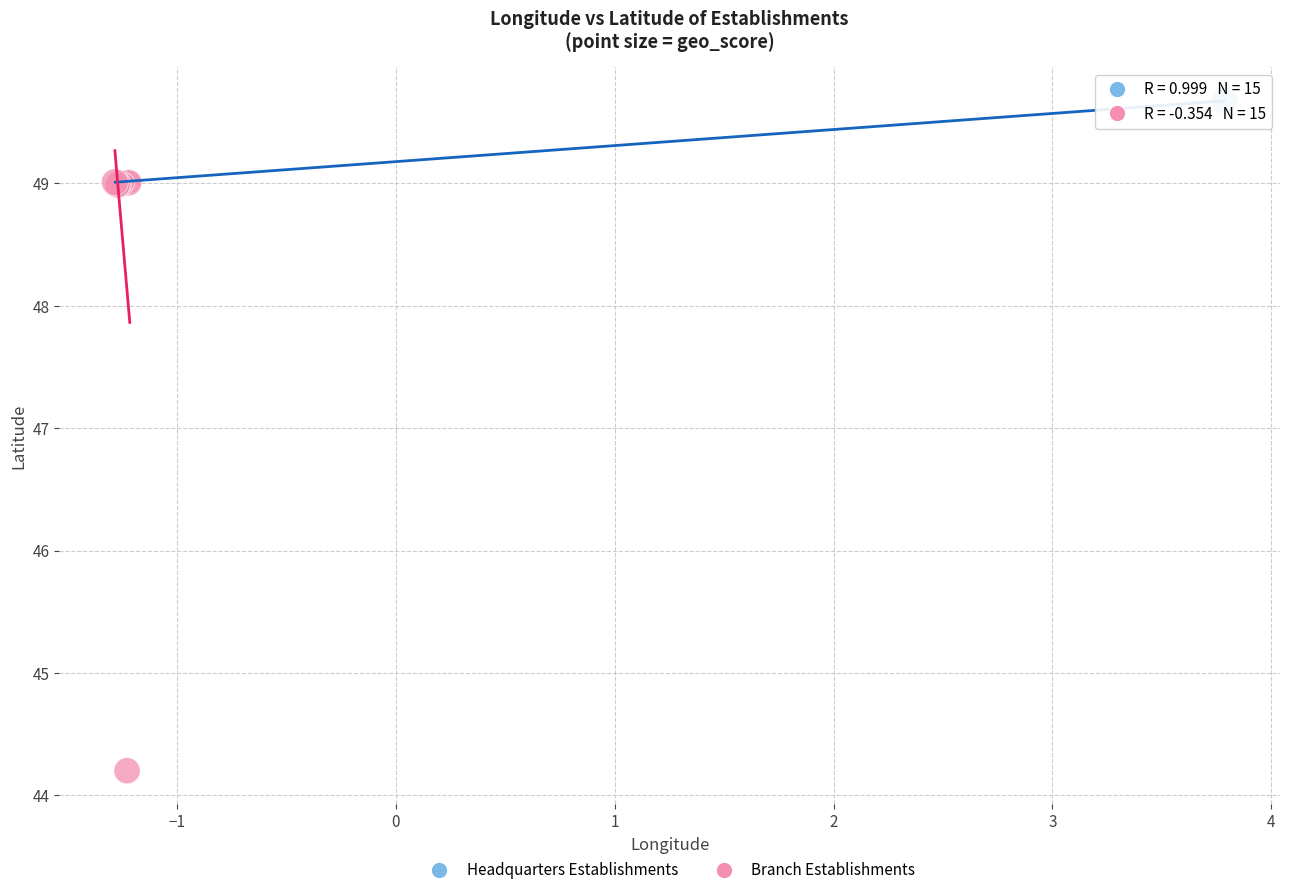

Which series contains the lowest Y value?

Branch Establishments